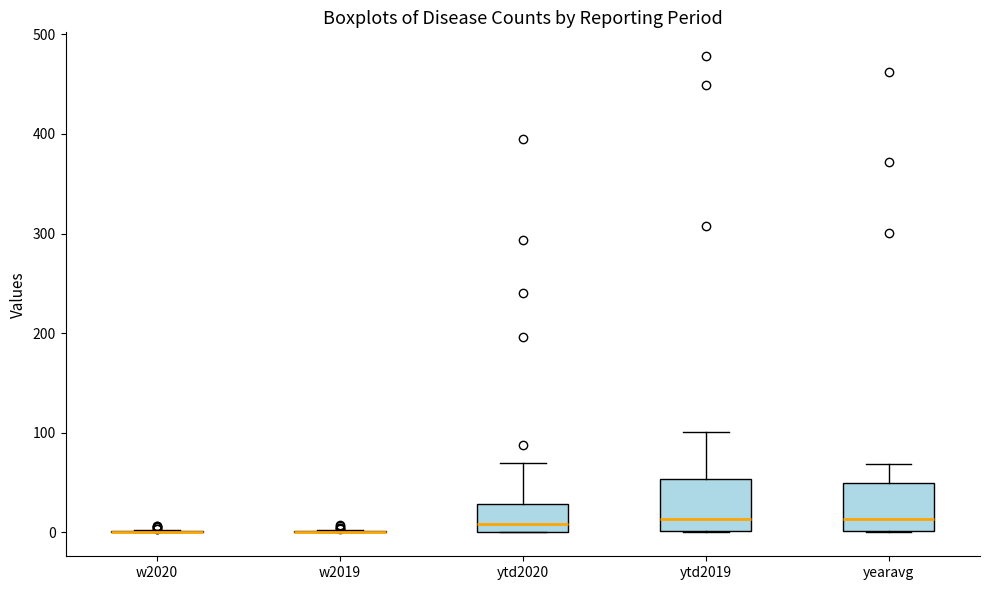

Reading left to right, read every box against the y-axis: the position of its median line, the range the box covers, and the ends of its whiskers. The values are not printed on the chart, so give them approximately, as read against the axis.

w2020: box collapsed to a line at 0, whiskers 0 to 0
w2019: box collapsed to a line at 0, whiskers 0 to 0
ytd2020: median 10, box 0 to 30, whiskers 0 to 70
ytd2019: median 10, box 0 to 50, whiskers 0 to 100
yearavg: median 10, box 0 to 50, whiskers 0 to 70